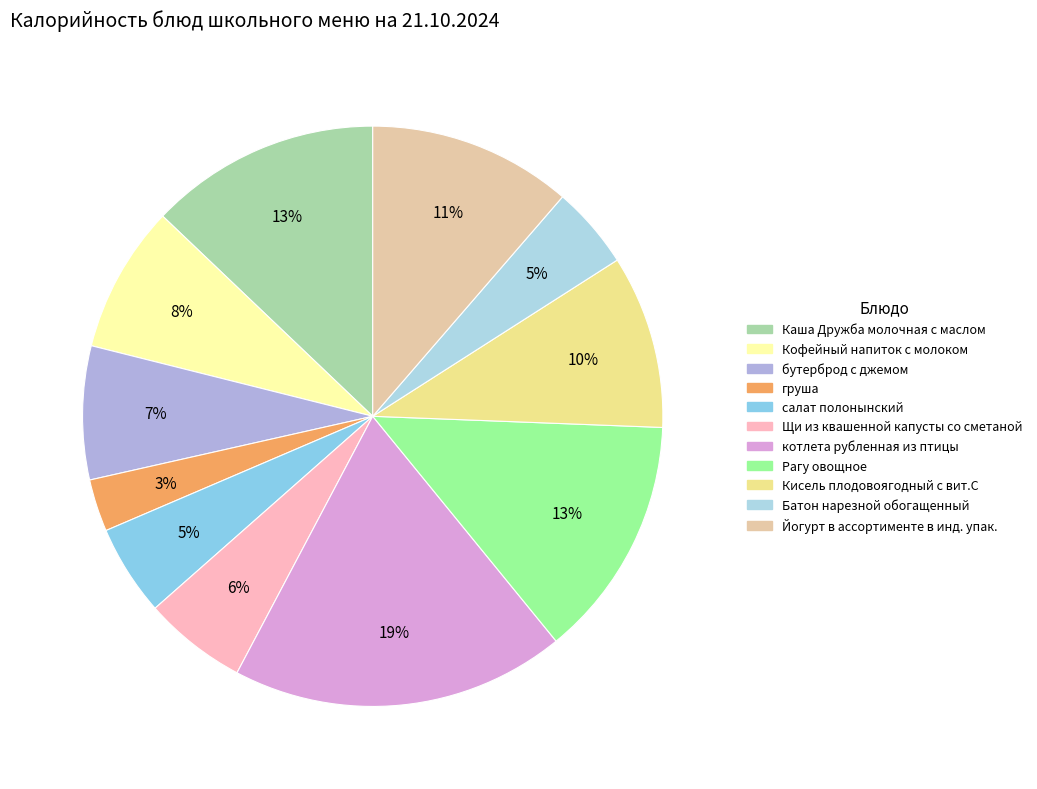

Approximately how many times larger is the value at бутерброд с джемом compared to котлета рубленная из птицы?

0.4